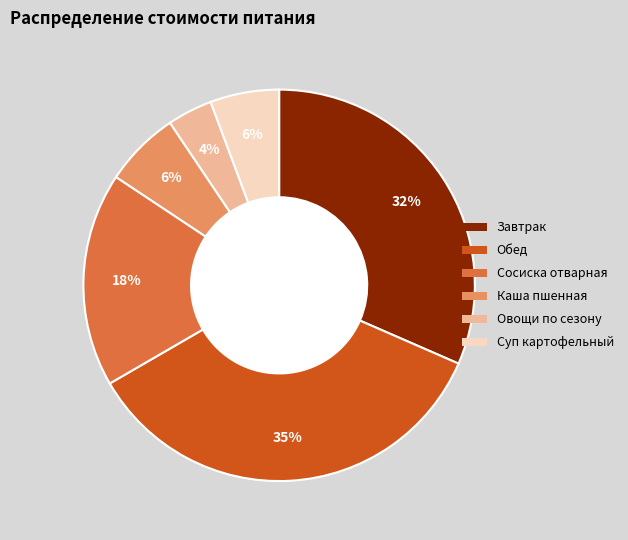

To the nearest percent, what is the difference between the largest and smallest slice percentages?

31%